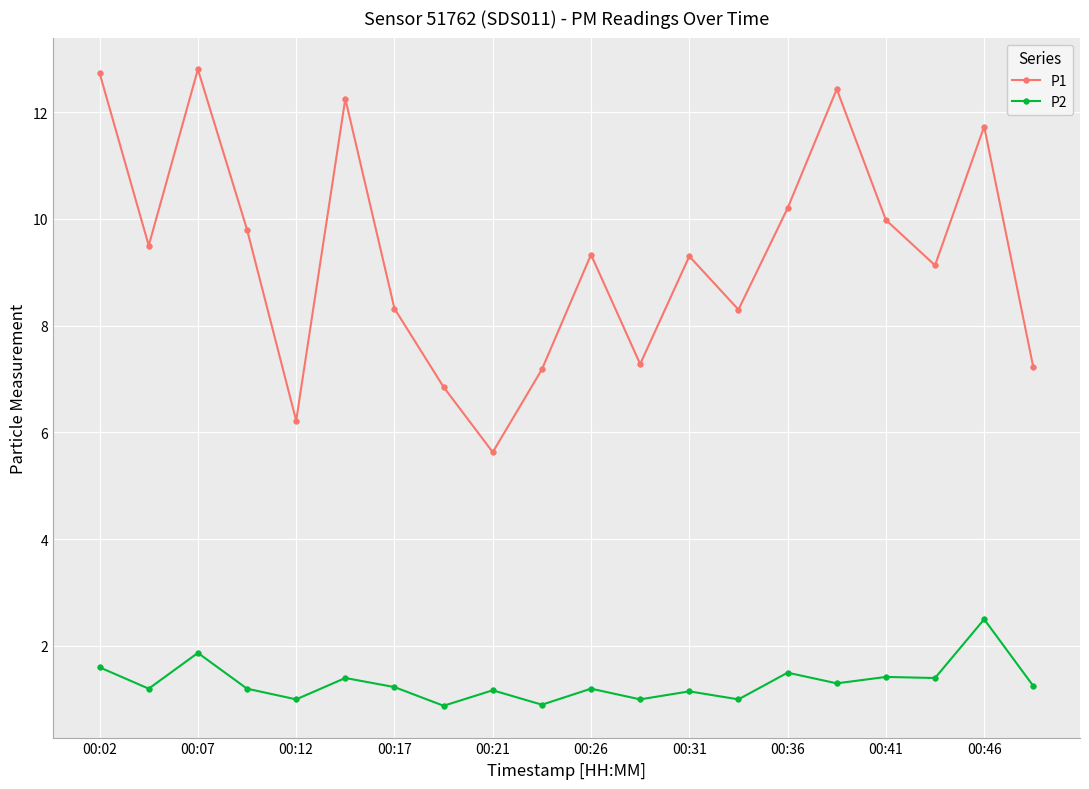

Count the number of data series in this chart.

2